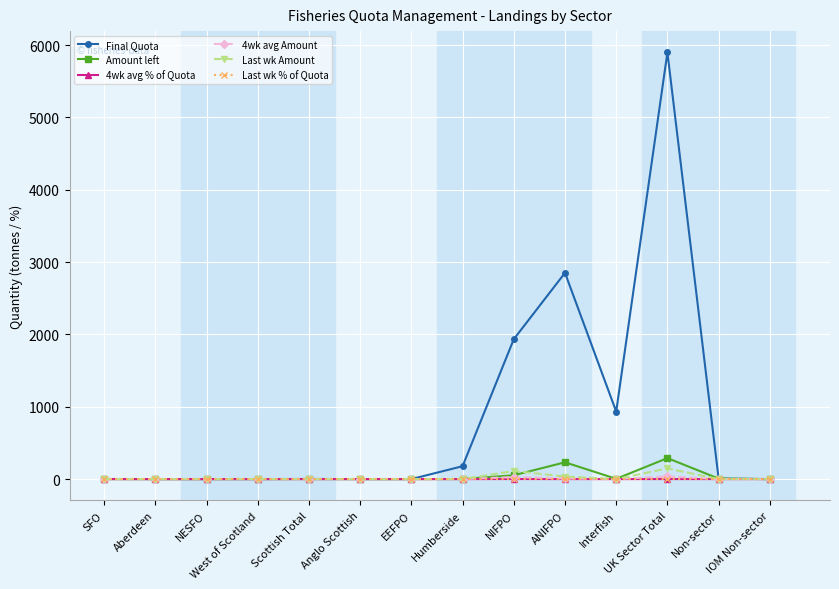

True or false: Amount left has more than 2 interior local peaks.

True